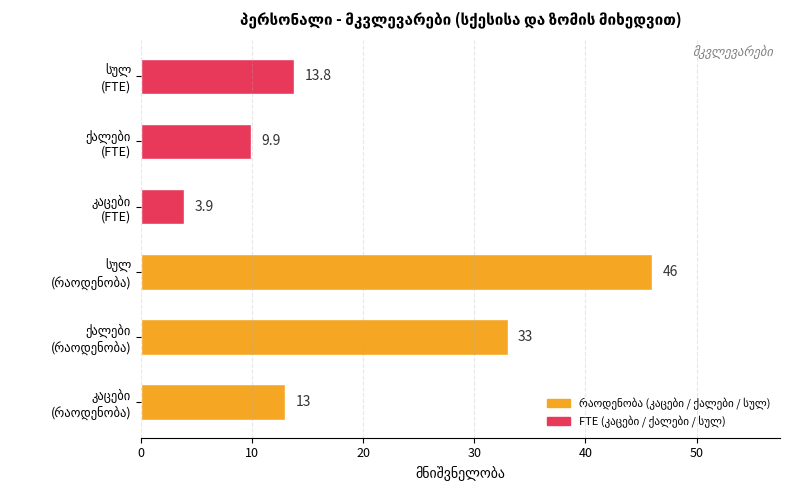

What is the minimum value shown in the chart?

3.9